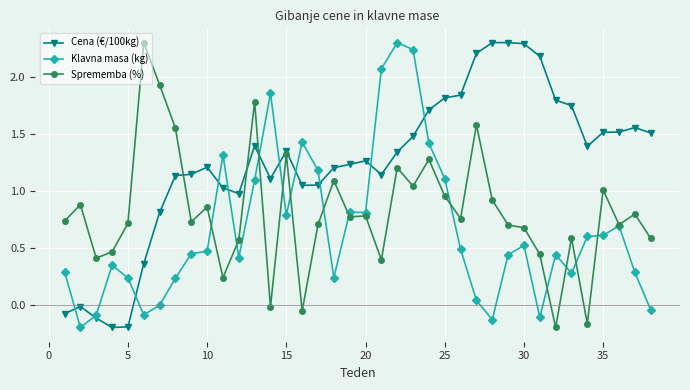

In Cena (€/100kg), how many points are lower than both neighbors (excluding endpoints)?

6